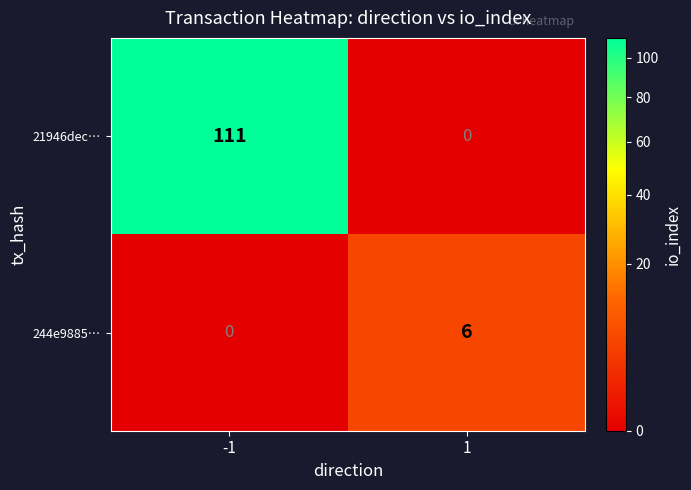

Which series changed the most between -1 and 1?

21946dec…